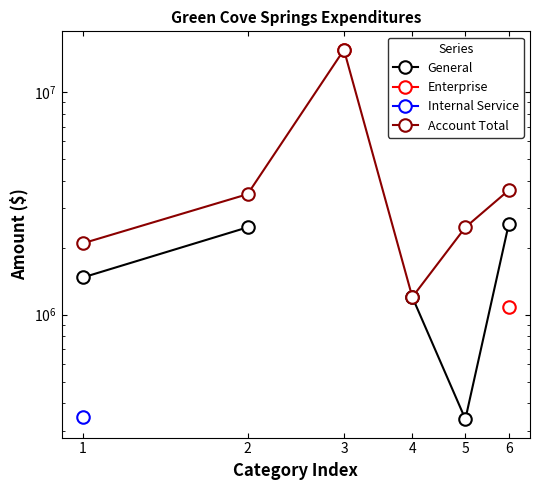

True or false: Internal Service and General cross at least once.

False